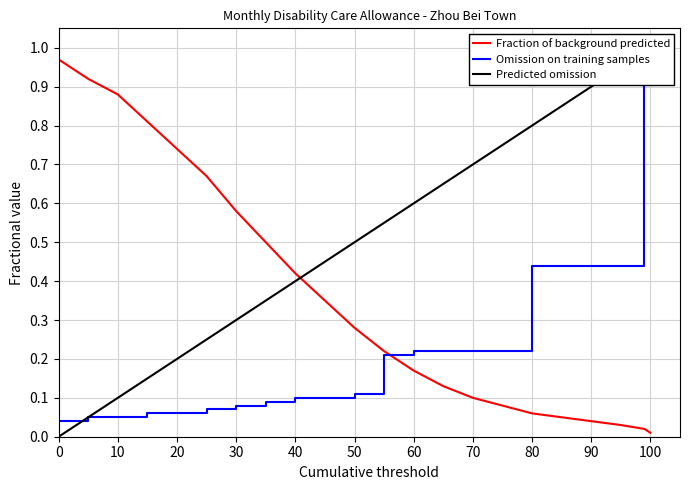

How many times do Fraction of background predicted and Omission on training samples cross each other?

1